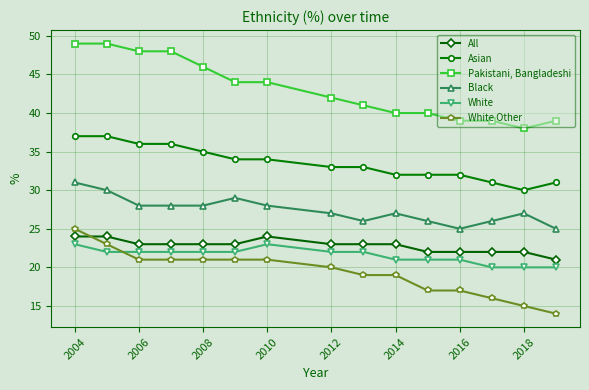

True or false: Asian and White cross at least once.

False